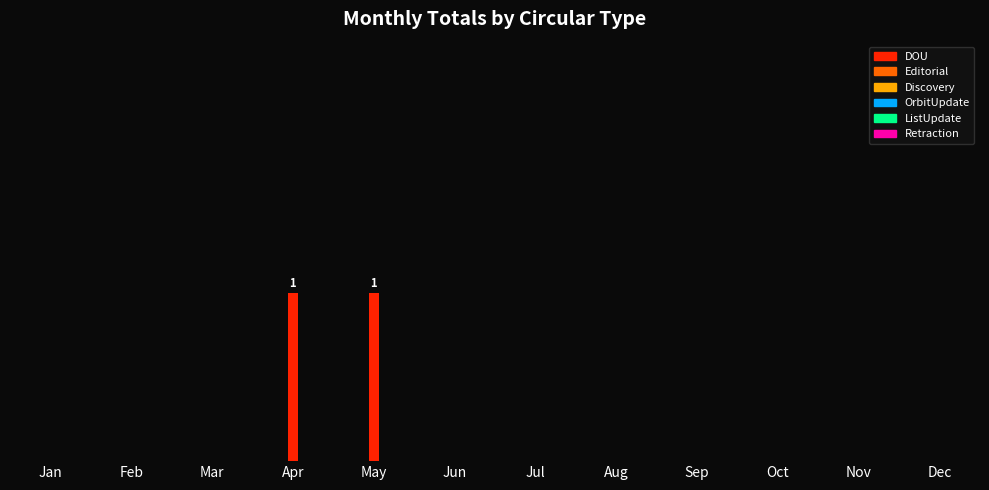

At which category is the sum across all series the highest?

Apr